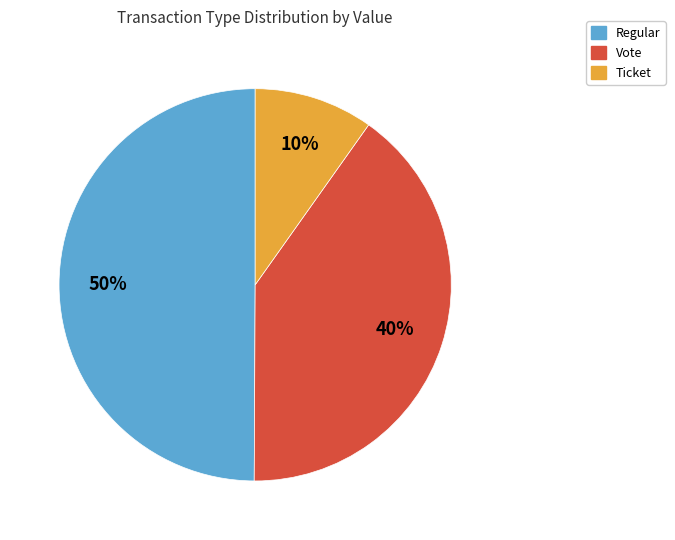

To the nearest percent, what is the difference between the largest and smallest slice percentages?

40%